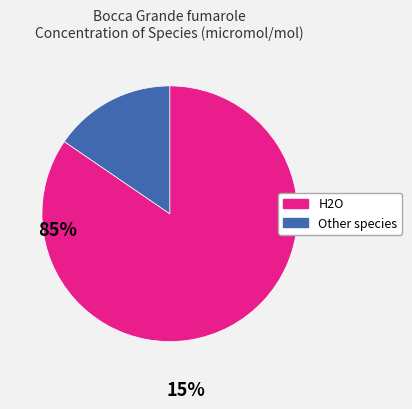

What is the largest slice in the pie chart?

H2O